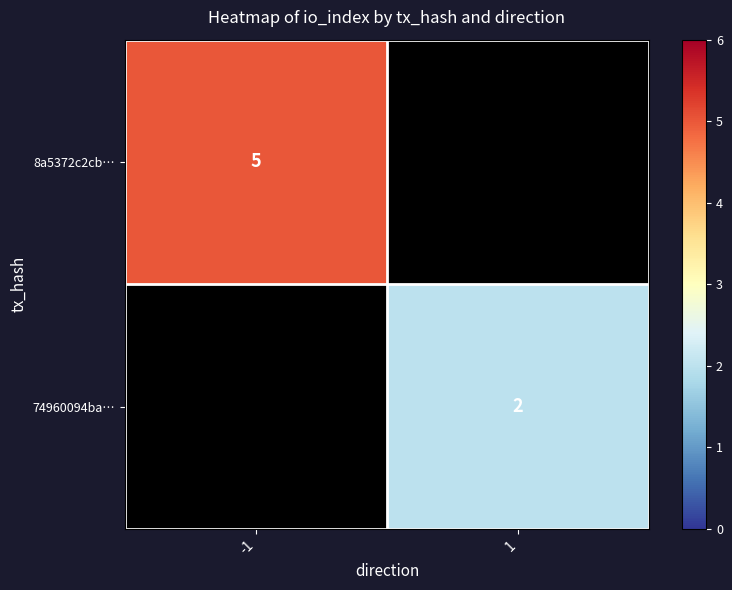

Is it true that 8a5372c2cb… equals 5 at -1?

True